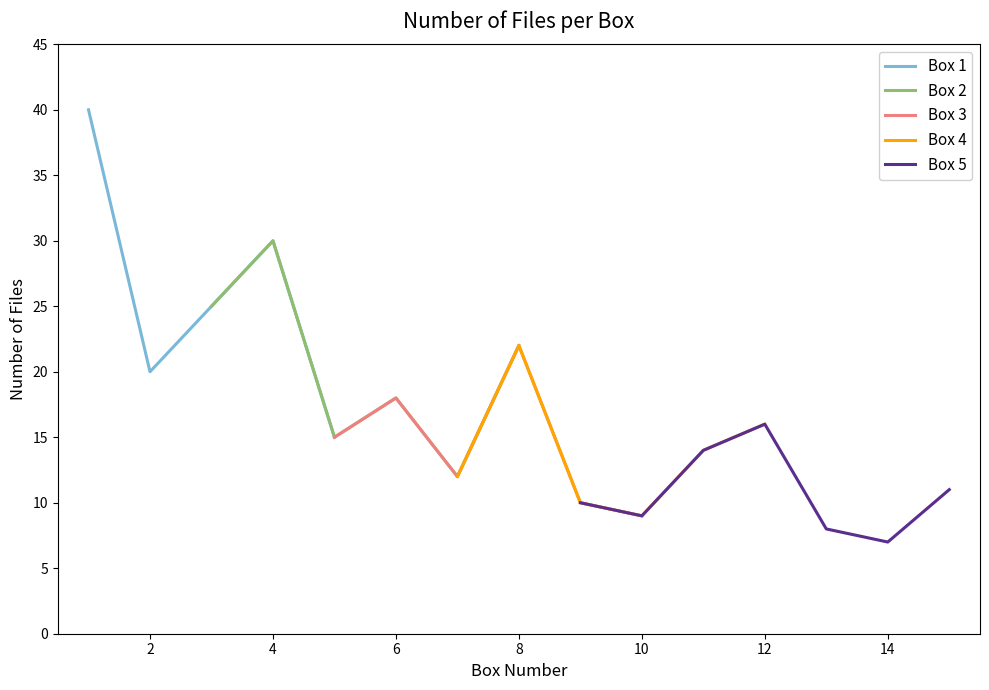

Rank the series at 2 from lowest to highest value.

Box 5, Box 2, Box 3, Box 4, Box 1